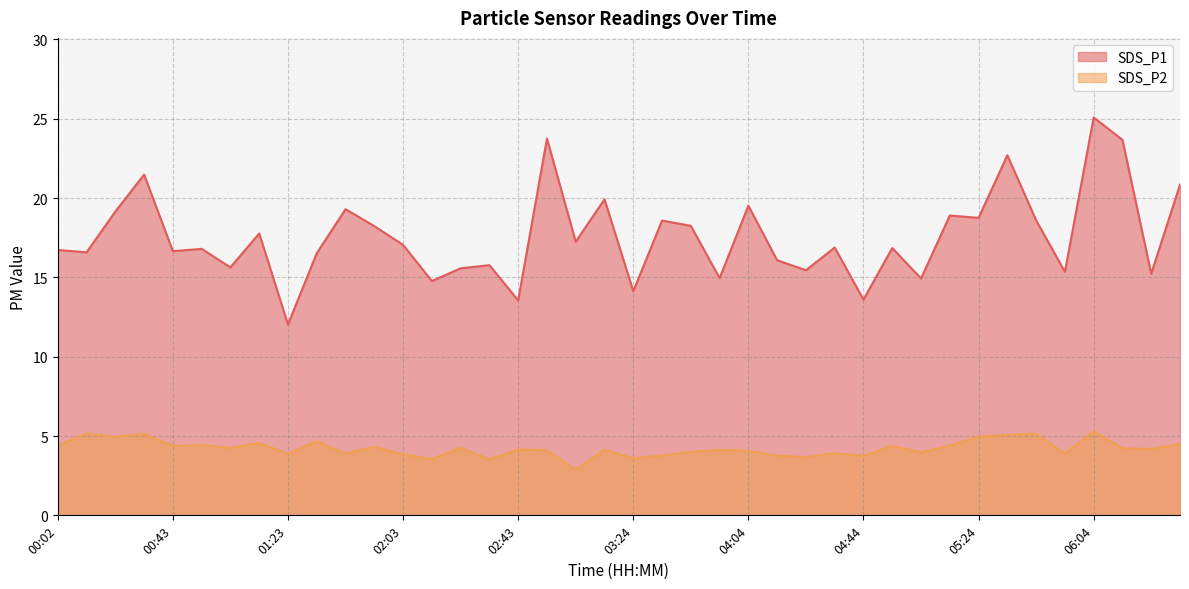

How many lines are shown in the chart?

2